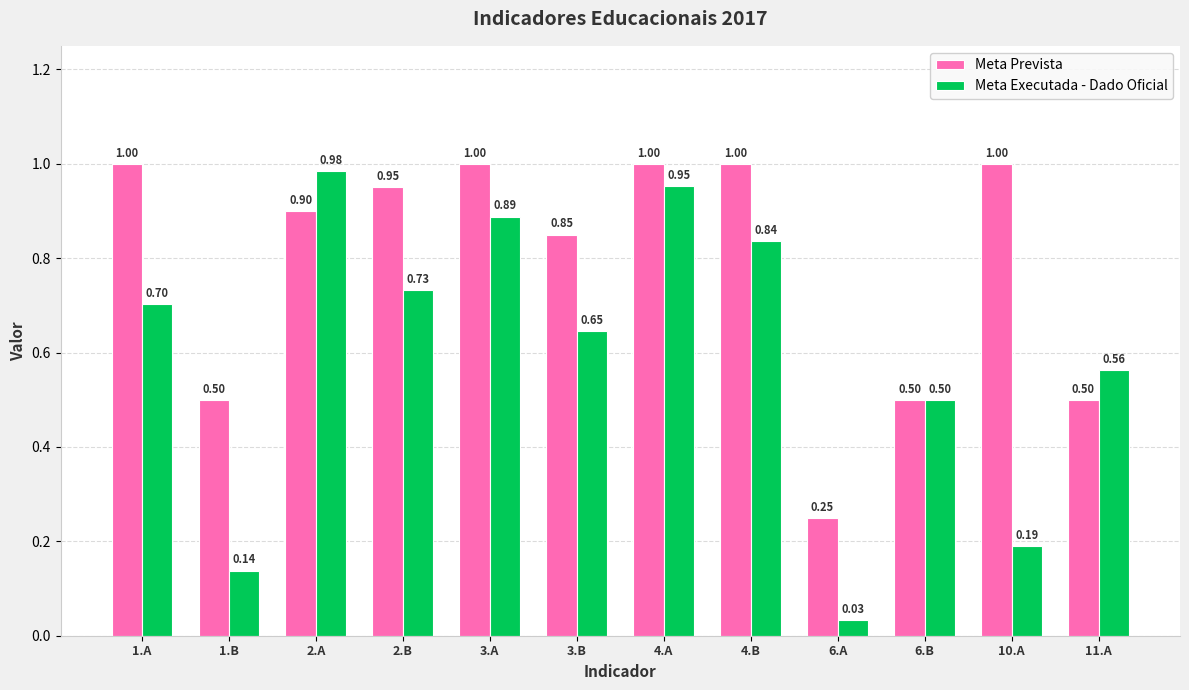

Which series has the largest range (max minus min)?

Meta Executada - Dado Oficial